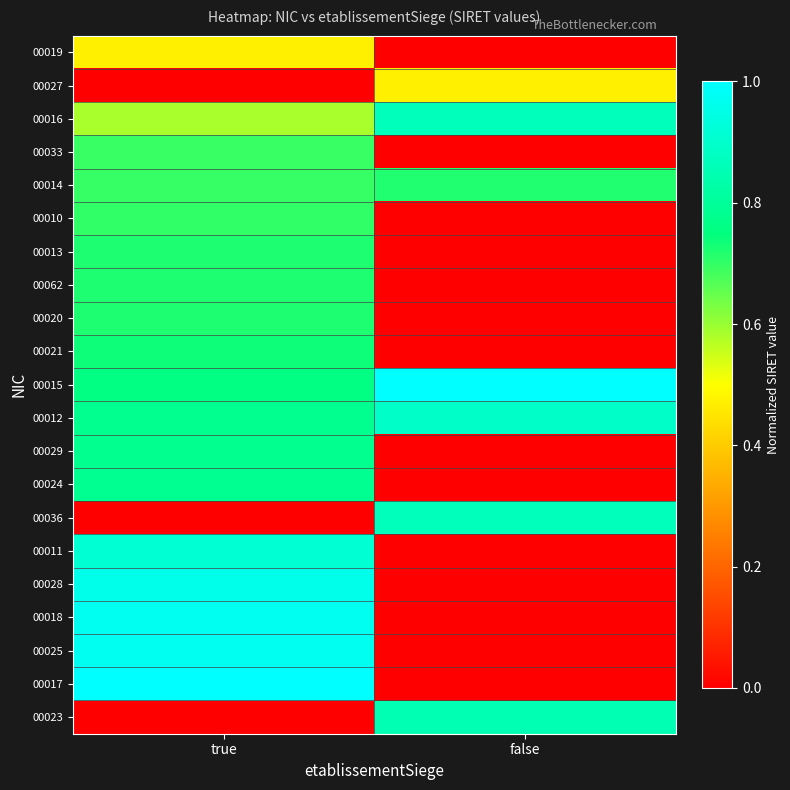

What is the greatest value displayed?

1.0